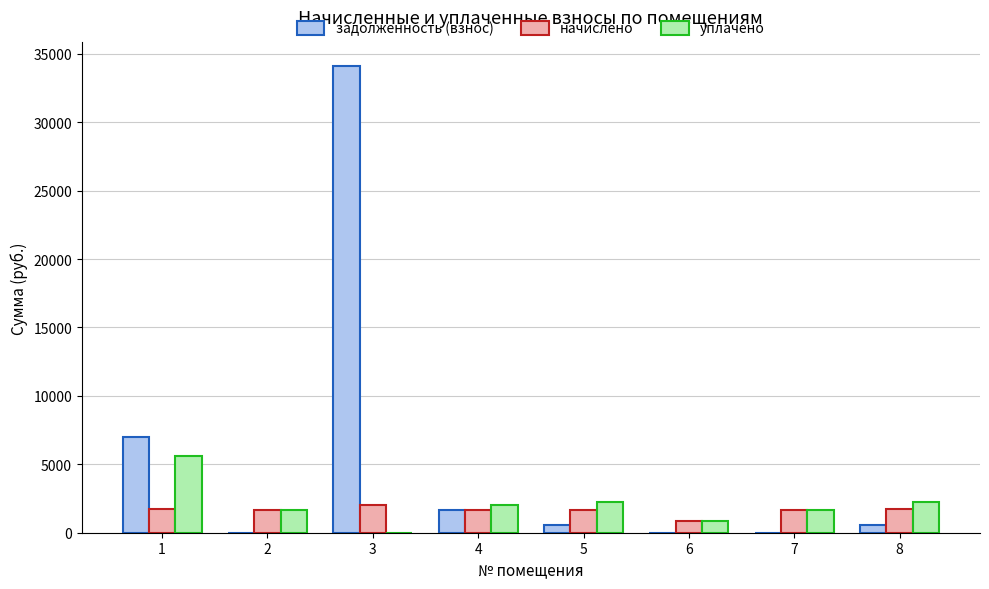

At which category is the sum across all series the highest?

3